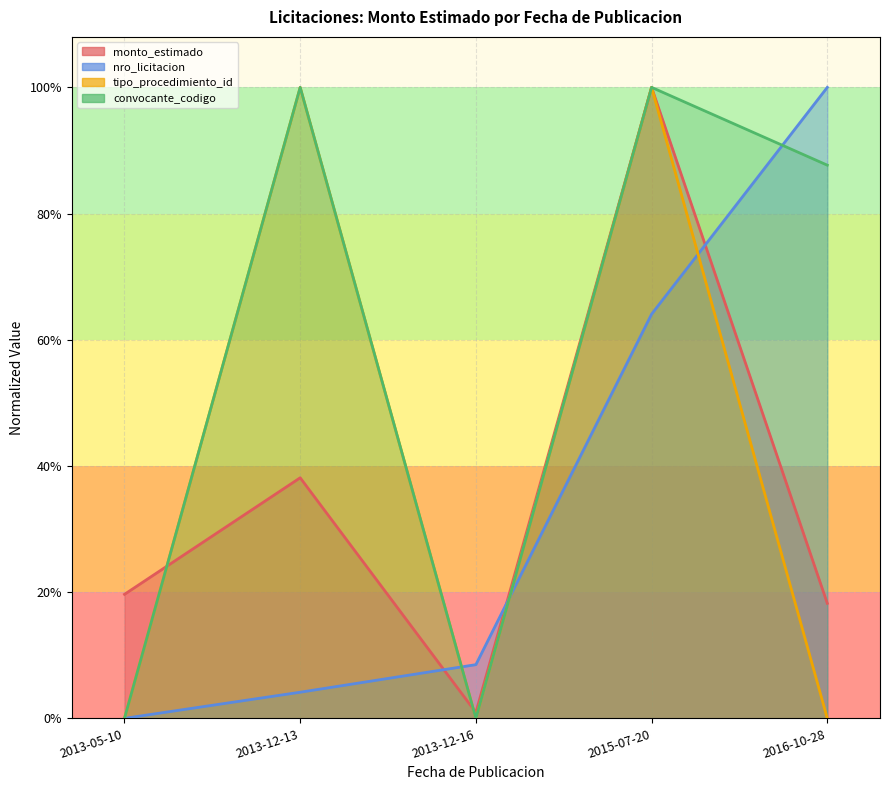

What is the change in value from 2013-12-16 to 2016-10-28?

+0.2